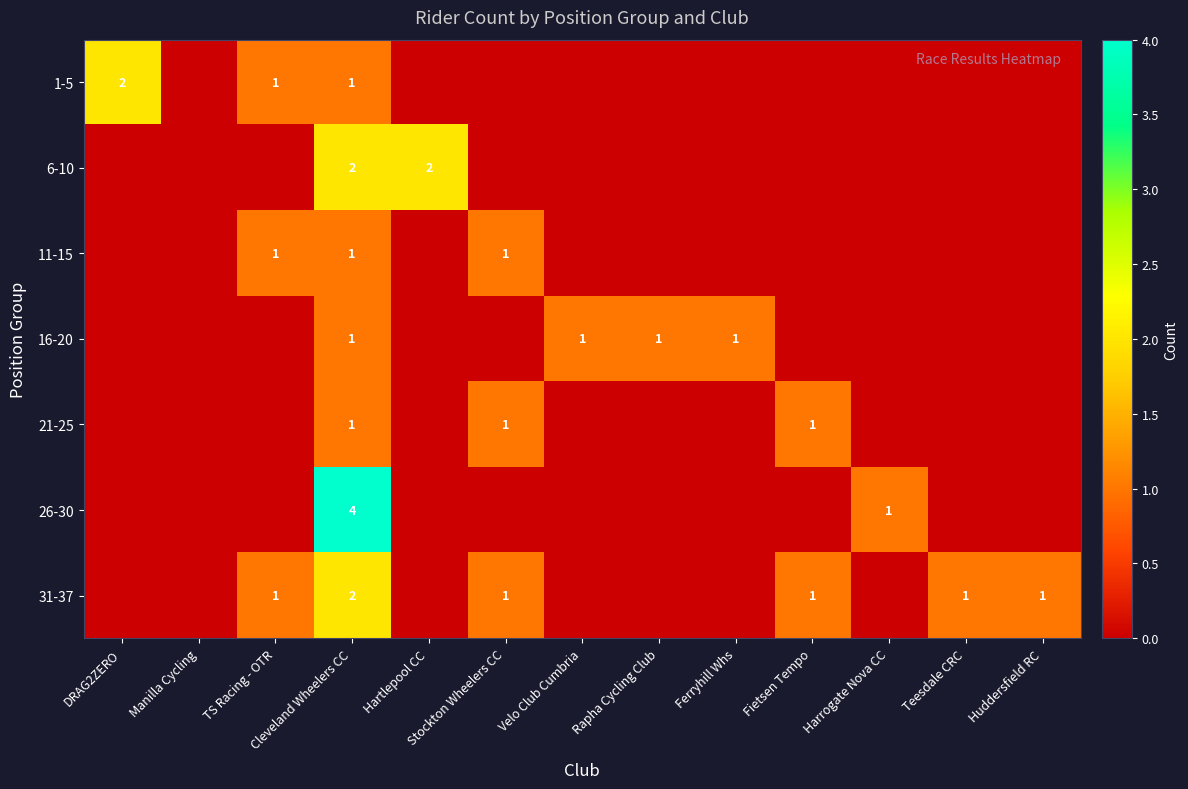

True or false: 16-20 has a value of 1 at Rapha Cycling Club.

True